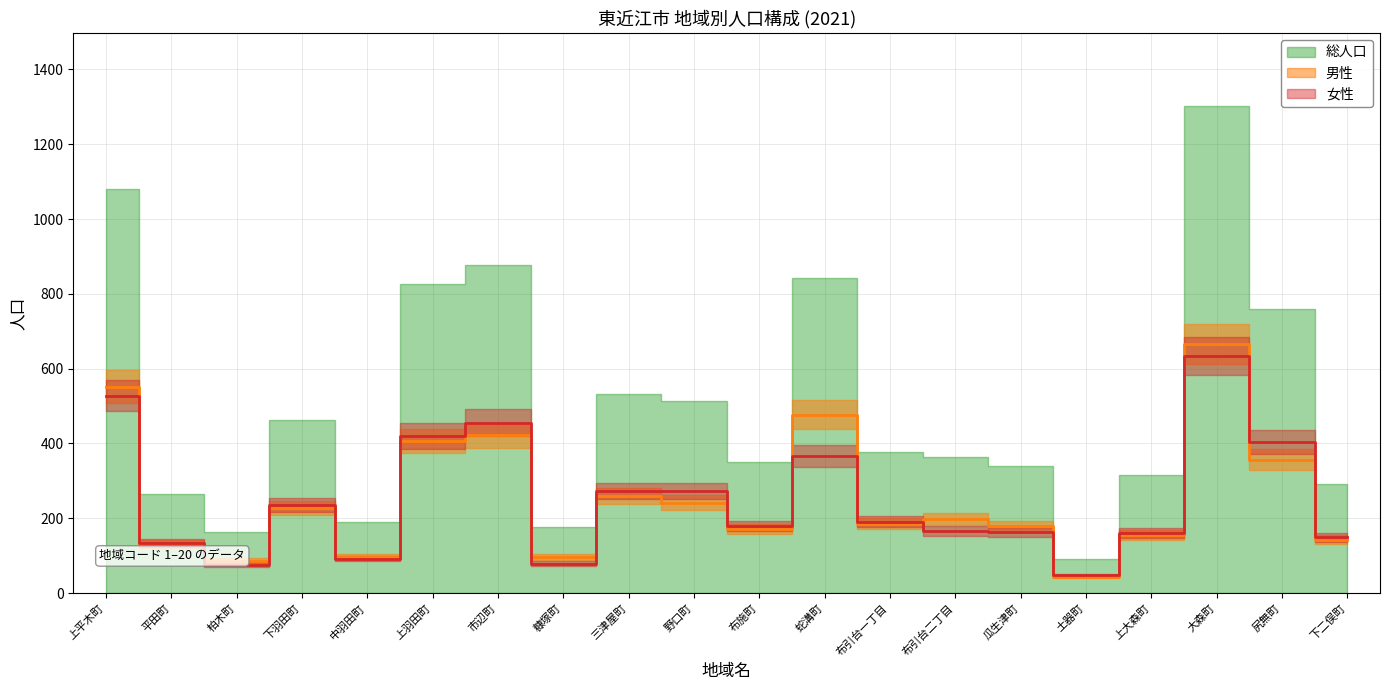

After their last crossing, which series has the higher values: 男性 or 総人口?

男性